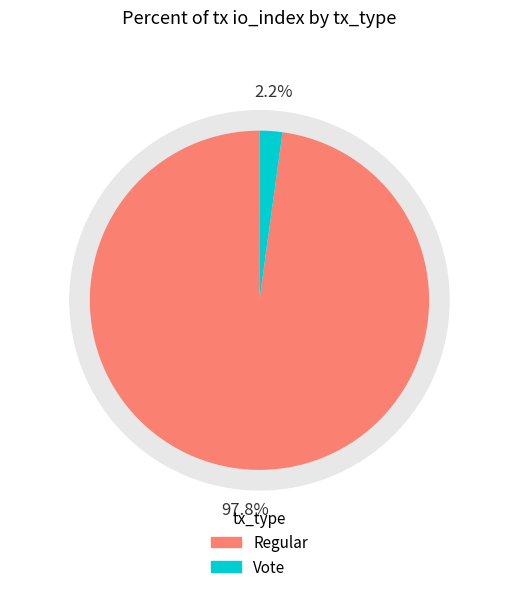

To the nearest percent, what percentage of the pie is Vote (io_index=2)?

2%